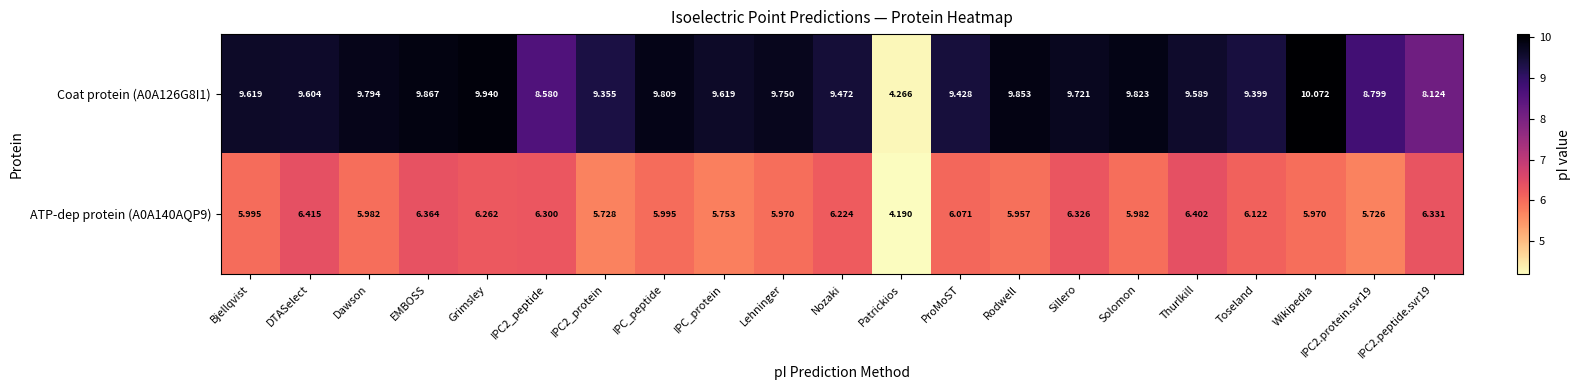

What is the smallest value displayed?

4.2